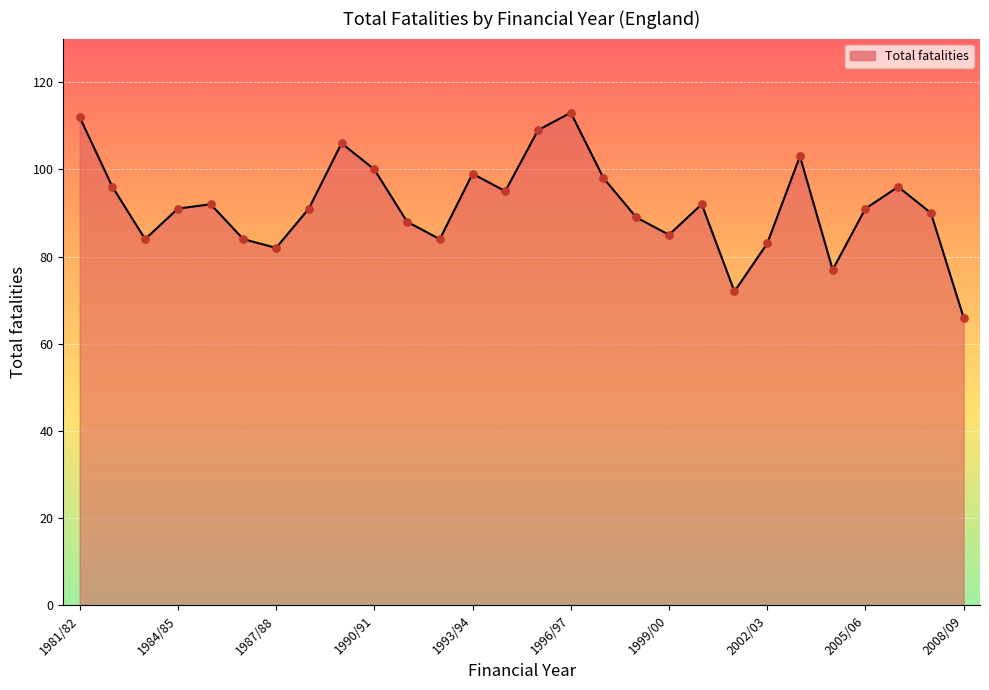

What is the smallest value displayed?

66